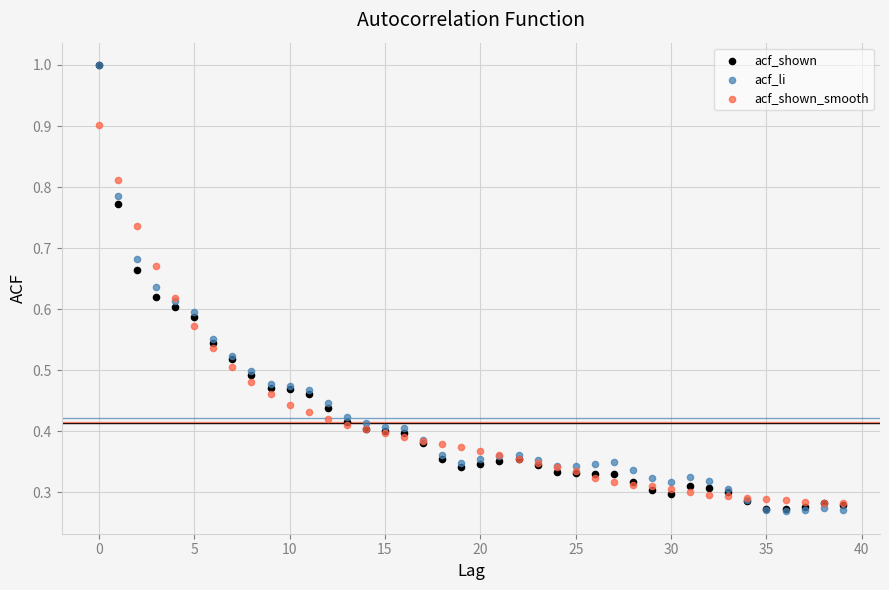

What are all the series names shown in the legend?

acf_shown, acf_li, acf_shown_smooth